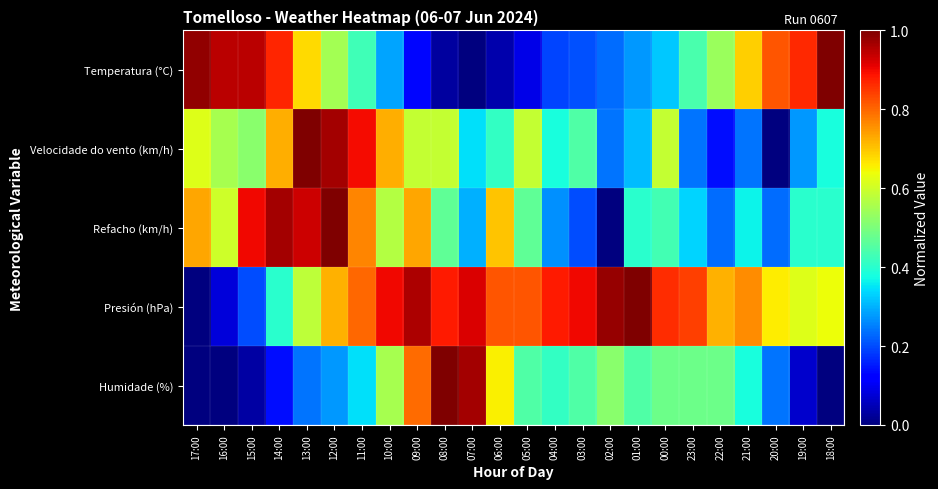

What is the maximum value shown in the chart?

1.0